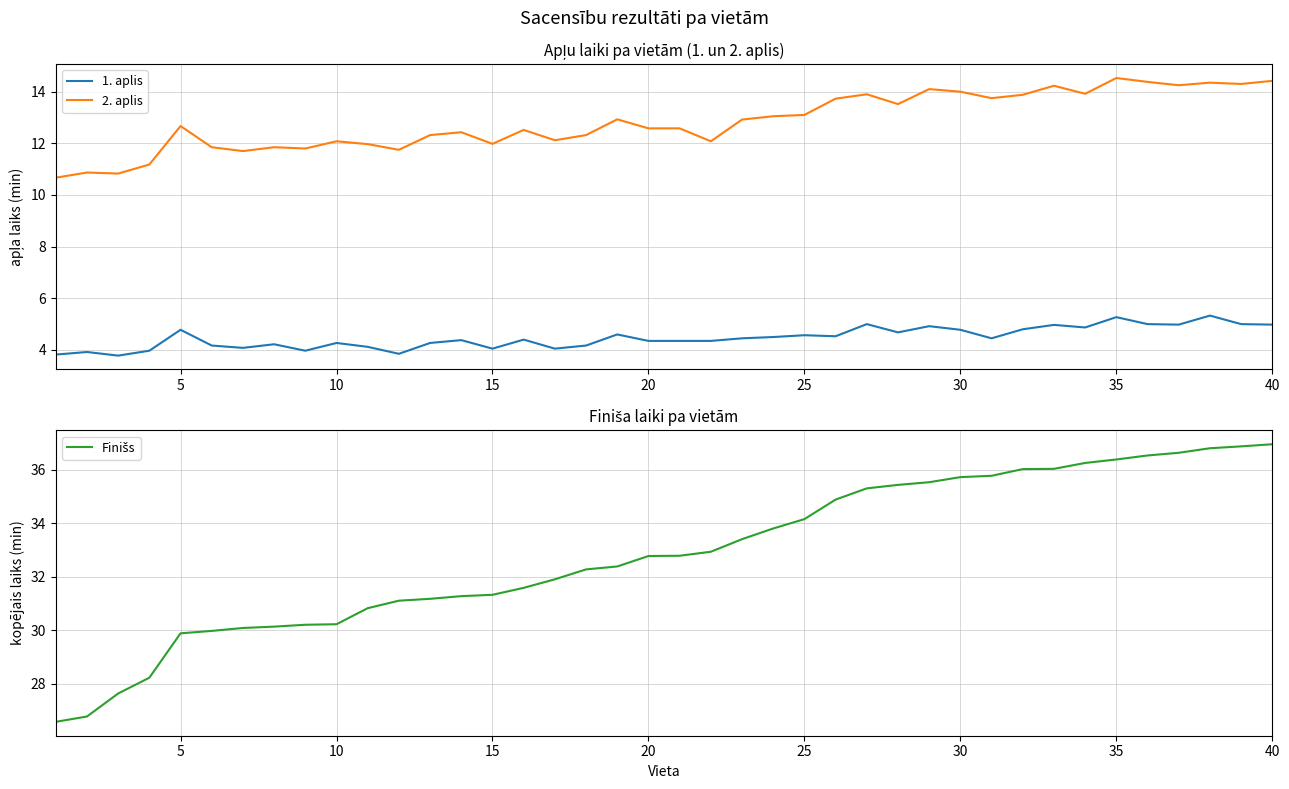

What is the maximum value for 1. aplis?

5.3